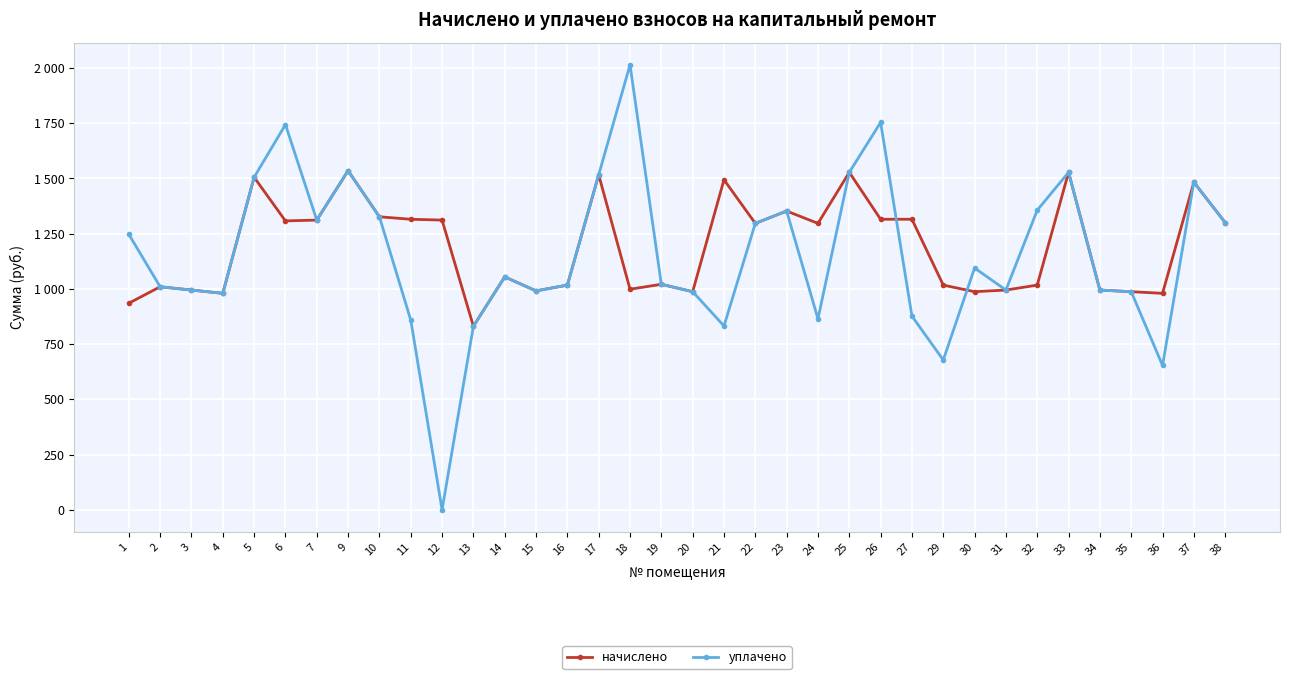

Is the value of уплачено at 37 greater than the value of начислено at 33?

No